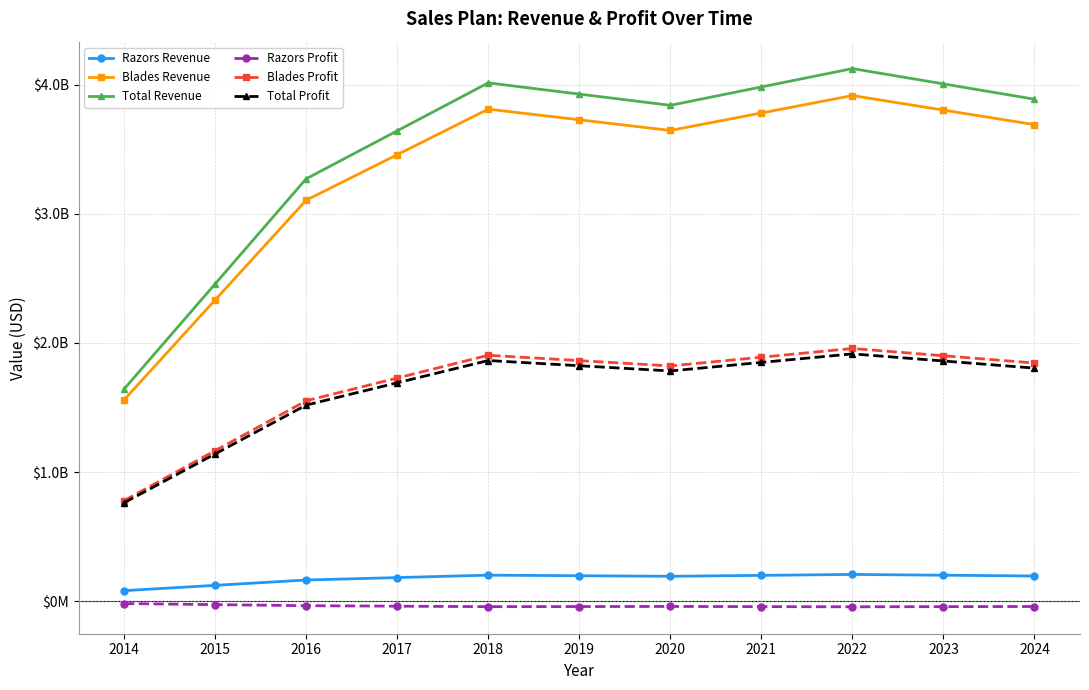

Where is the first local maximum for Total Profit?

2018